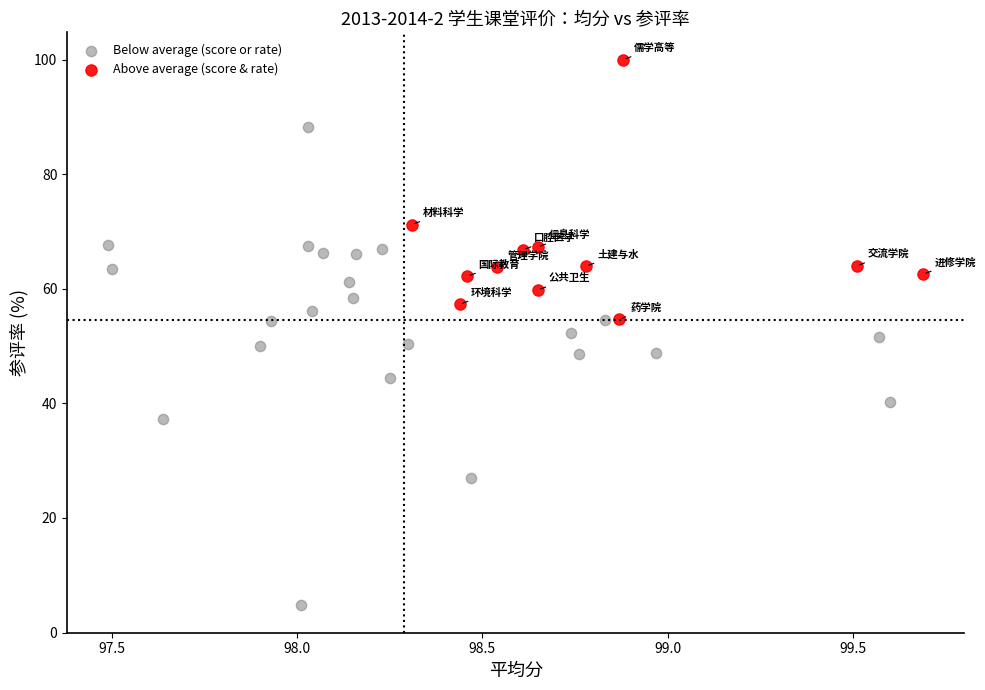

Which series reaches the maximum Y coordinate?

Above average (score & rate)